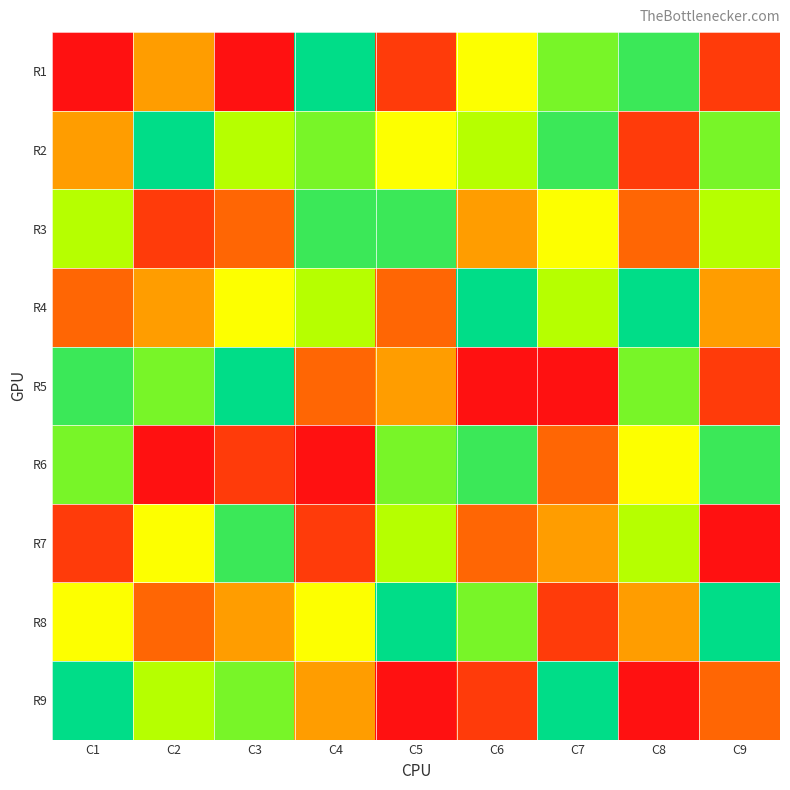

What is the total value across all series at C9?

42